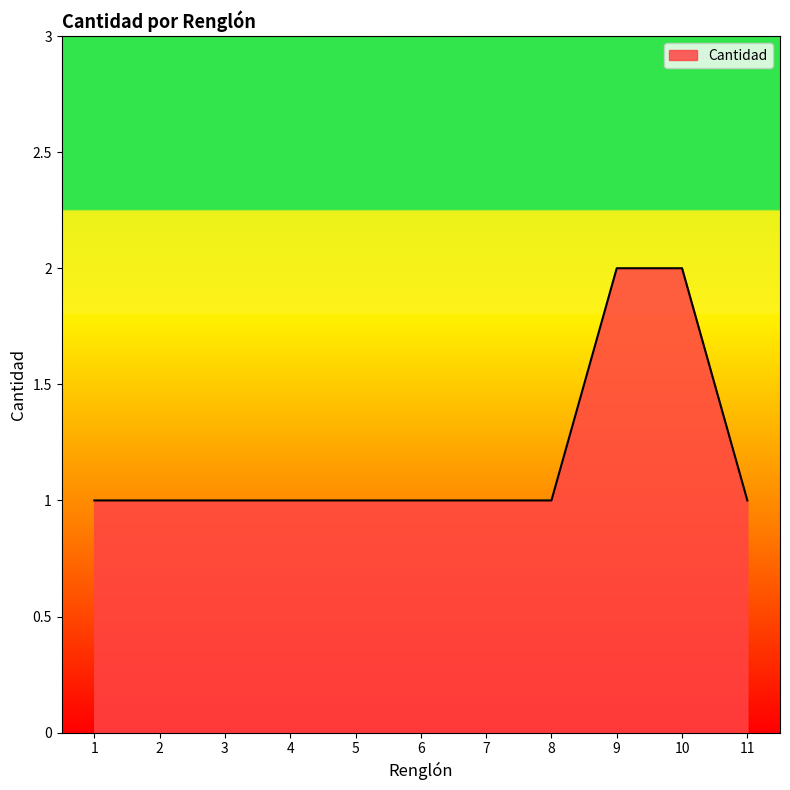

Which has a higher value, 8 or 9?

9